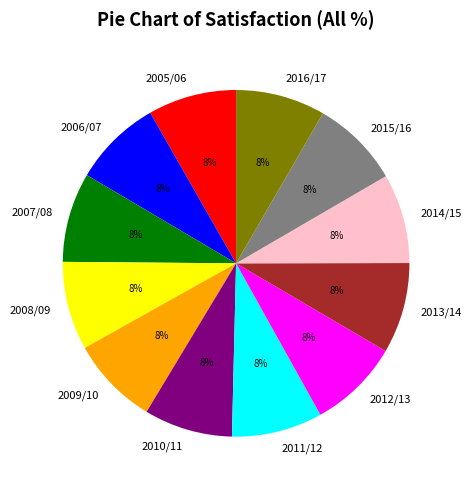

Does any single category account for the majority?

No